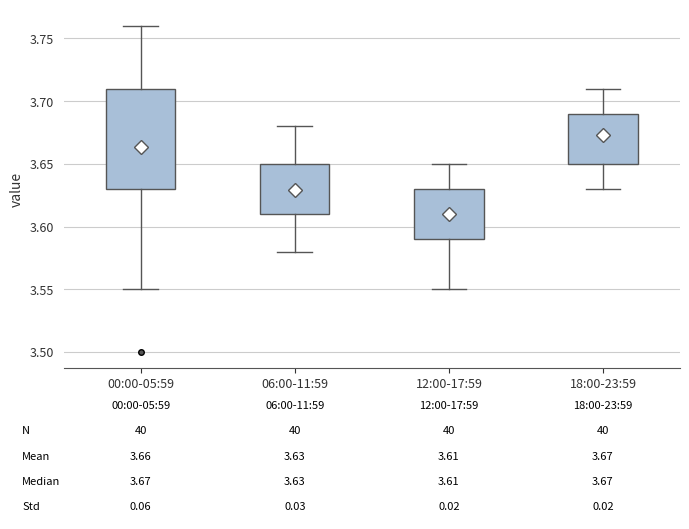

Comparing the boxes themselves (not the whiskers), which one is the tallest?

00:00-05:59